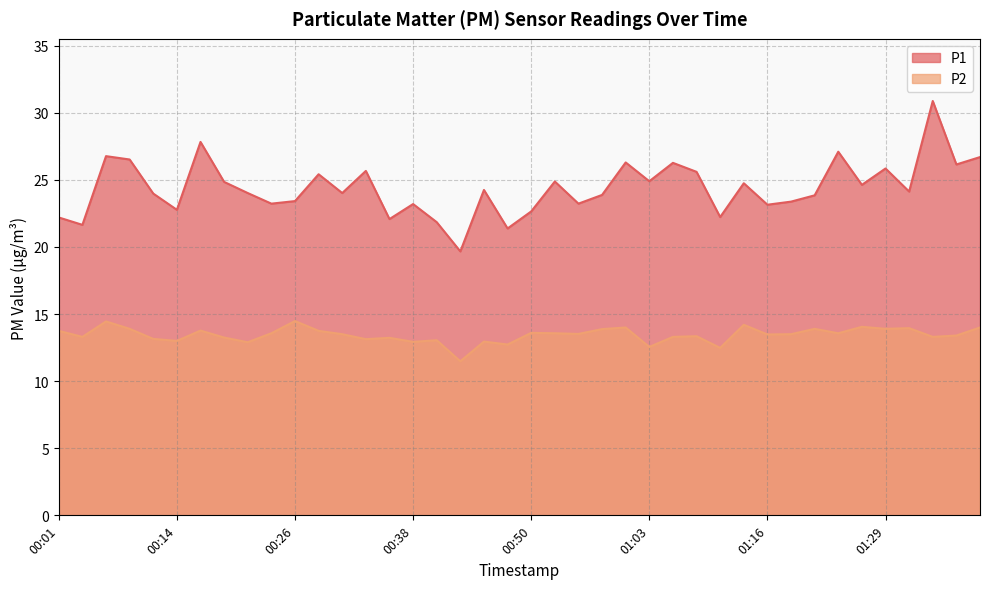

What value does the P1 series have at 00:50?

22.6